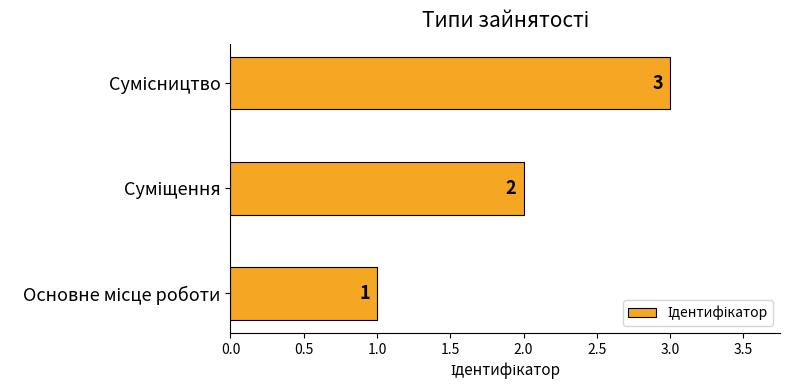

How many values are between 1 and 3?

3